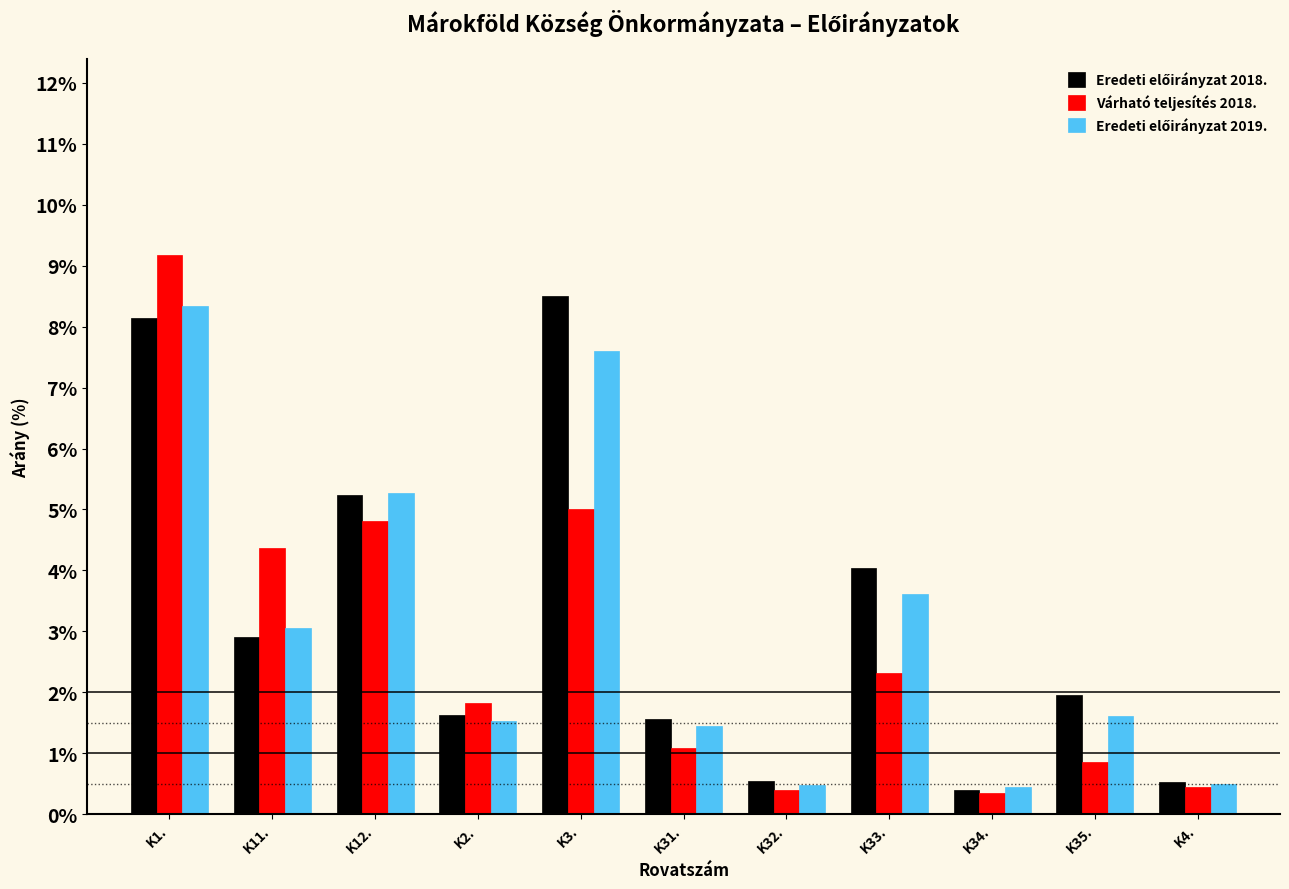

What is the greatest value displayed?

9.2